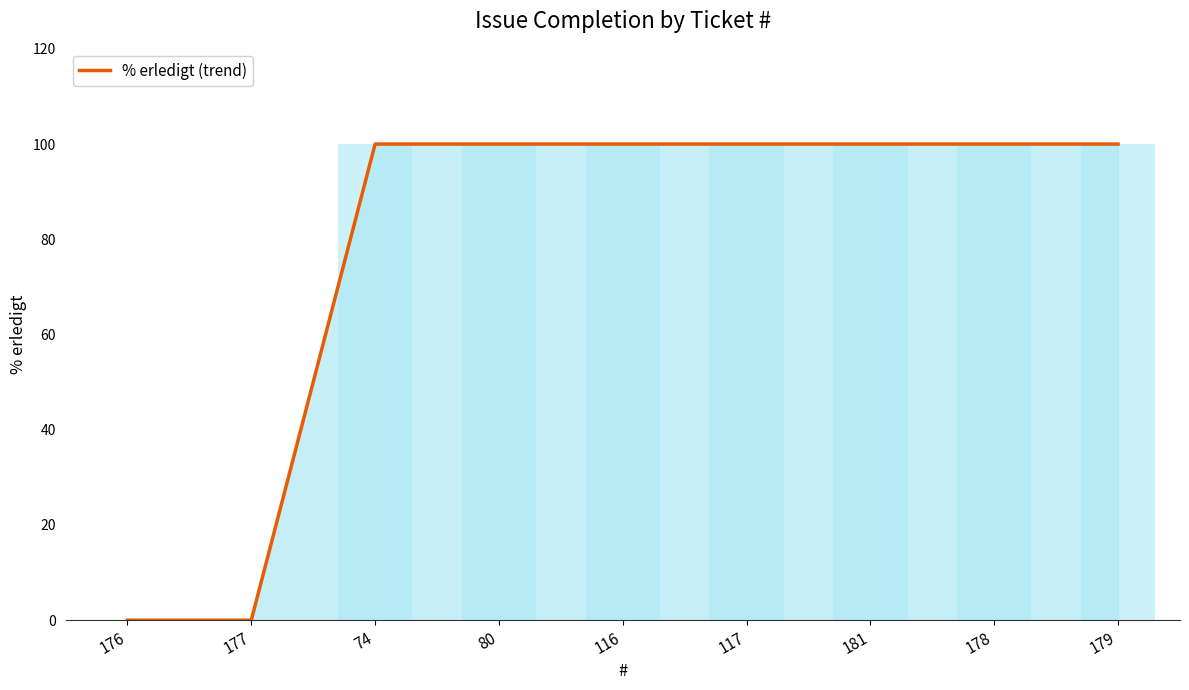

What is the value of the 8th bar from the left?

100